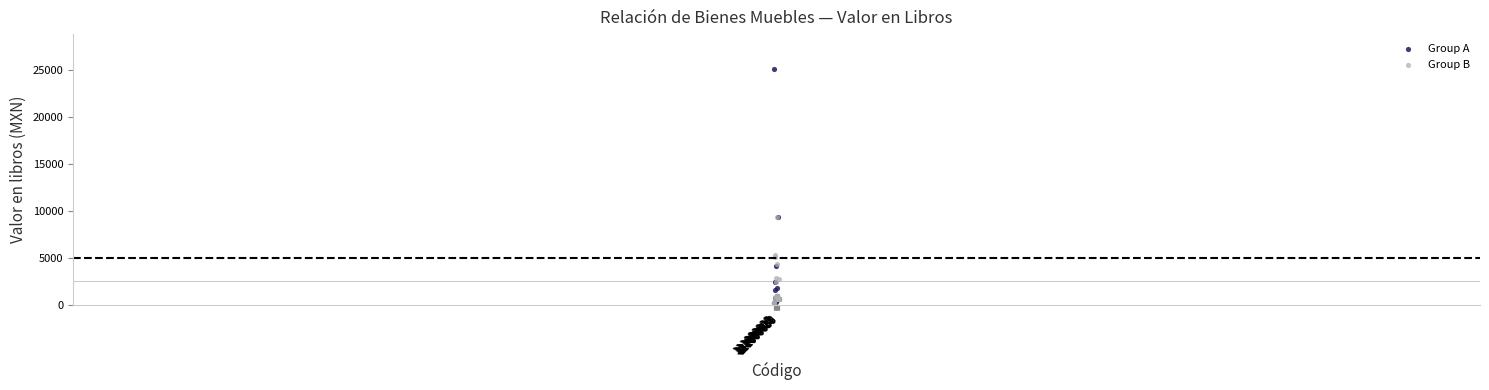

Which series reaches the maximum Y coordinate?

Group A